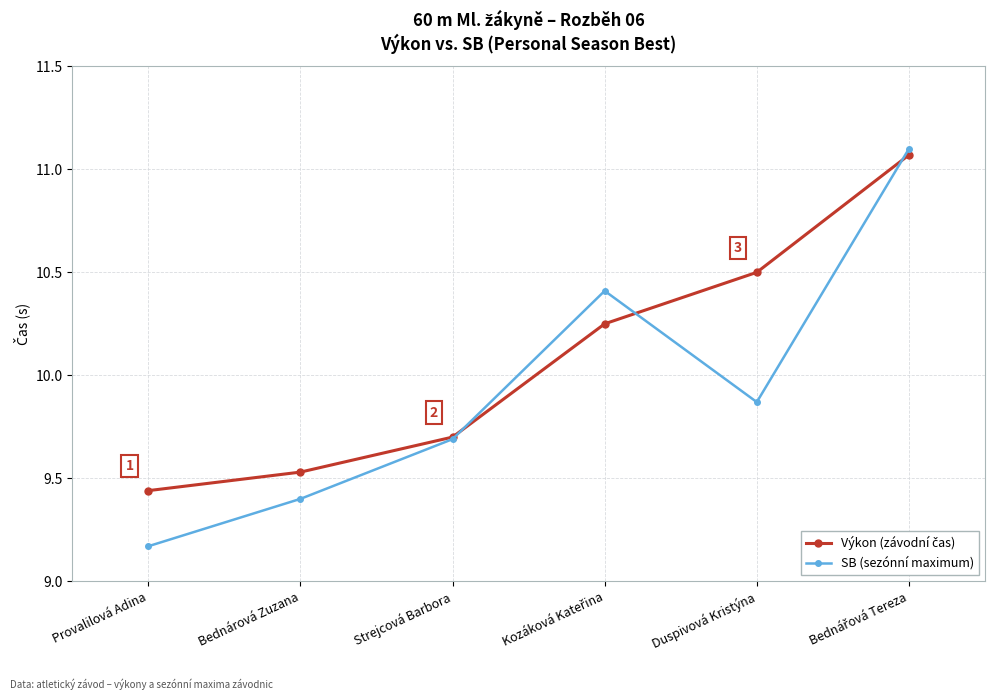

At which category does SB (sezónní maximum) reach its first local valley?

Duspivová Kristýna